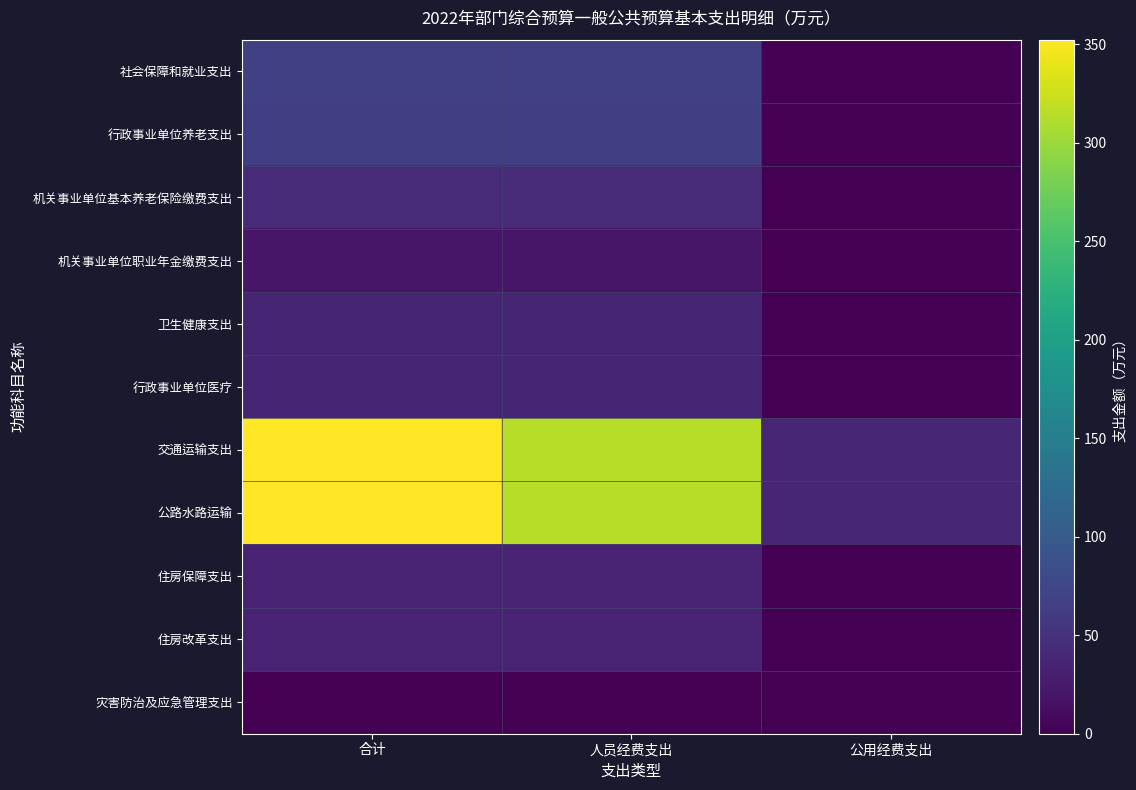

Reading left to right, what are all the values shown in this chart?

社会保障和就业支出: 合计=67.3	人员经费支出=67.3	公用经费支出=0.0
行政事业单位养老支出: 合计=66.0	人员经费支出=66.0	公用经费支出=0.0
机关事业单位基本养老保险缴费支出: 合计=44.0	人员经费支出=44.0	公用经费支出=0.0
机关事业单位职业年金缴费支出: 合计=22.0	人员经费支出=22.0	公用经费支出=0.0
卫生健康支出: 合计=36.9	人员经费支出=36.9	公用经费支出=0.0
行政事业单位医疗: 合计=36.9	人员经费支出=36.9	公用经费支出=0.0
交通运输支出: 合计=352.3	人员经费支出=314.0	公用经费支出=38.4
公路水路运输: 合计=352.3	人员经费支出=314.0	公用经费支出=38.4
住房保障支出: 合计=33.1	人员经费支出=33.1	公用经费支出=0.0
住房改革支出: 合计=33.1	人员经费支出=33.1	公用经费支出=0.0
灾害防治及应急管理支出: 合计=0.0	人员经费支出=0.0	公用经费支出=0.0